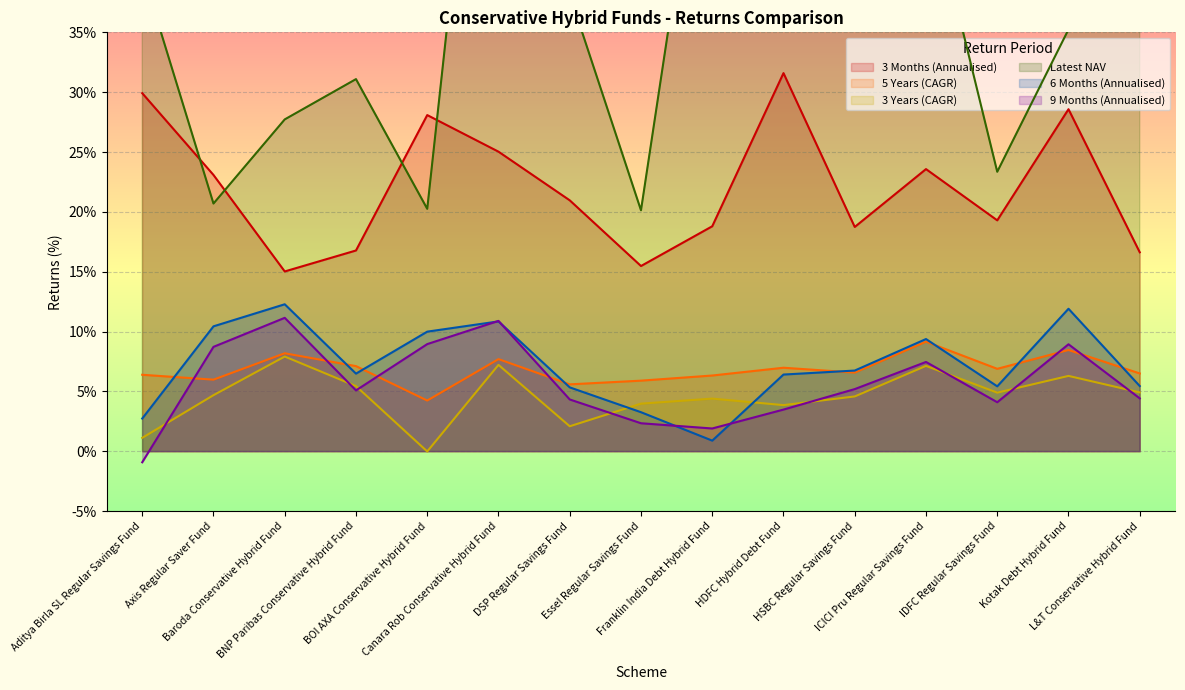

How many data points in 6 Months (Annualised) are above 6?

9